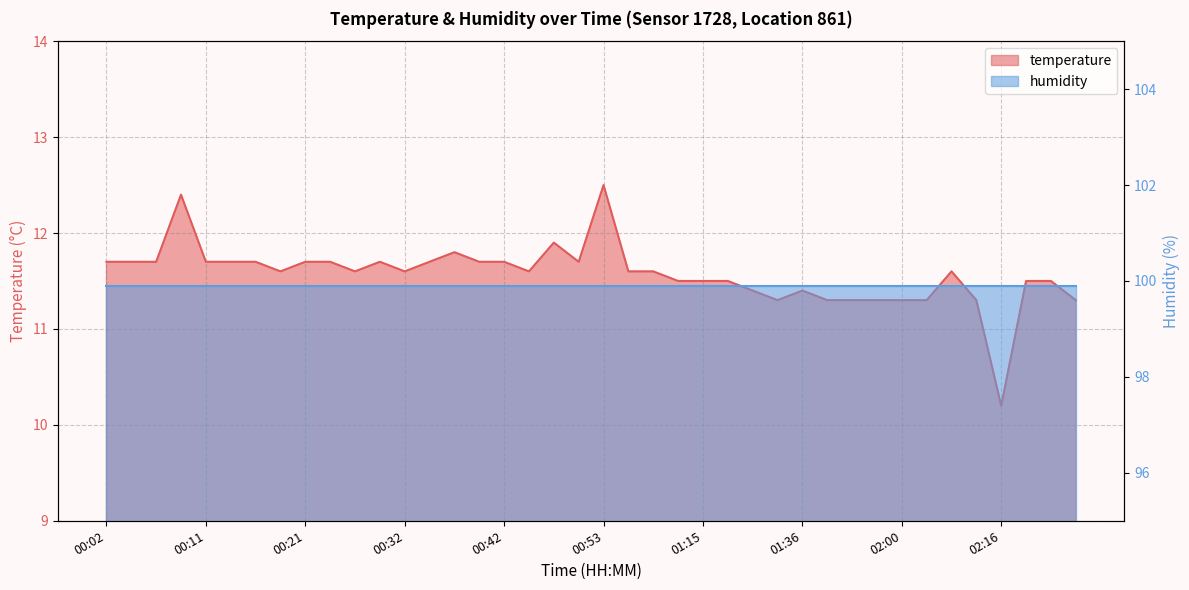

The chart shows a value of 5.2 at 00:32. True or false?

False